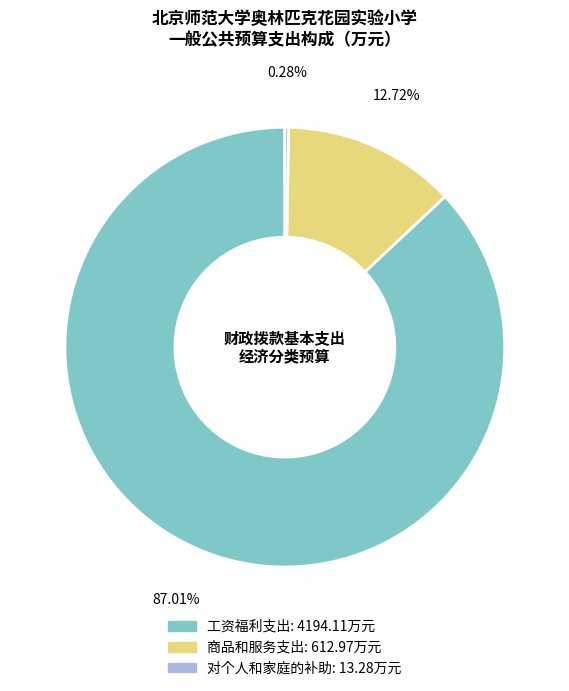

How much of the chart is everything except 工资福利支出?

13.0%